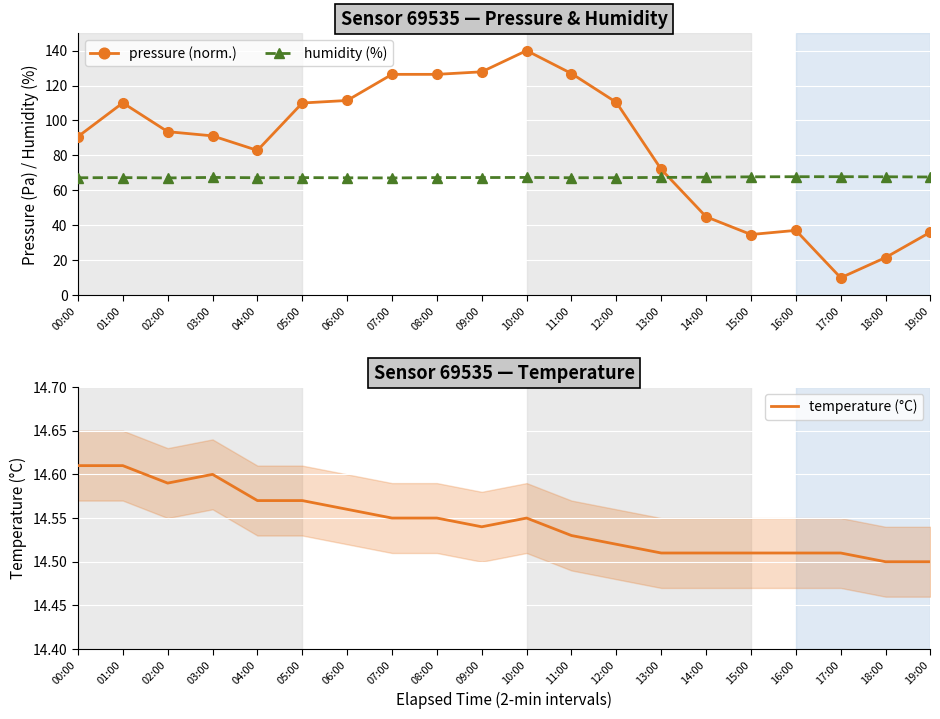

What position from the left is 12:00?

13